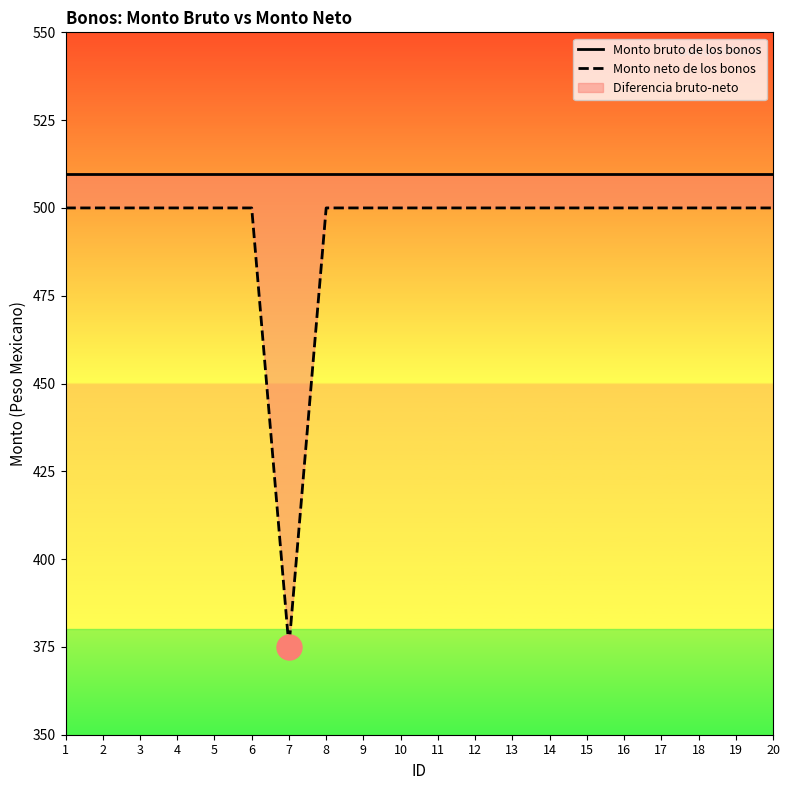

The Monto bruto de los bonos series shows 170.7 at 3. True or false?

False